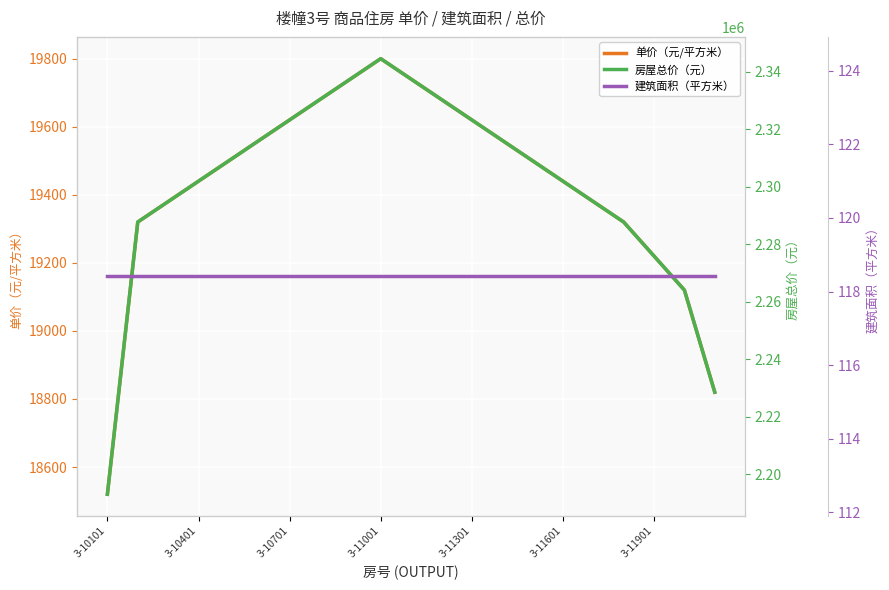

What is the minimum value for 建筑面积（平方米）?

118.4